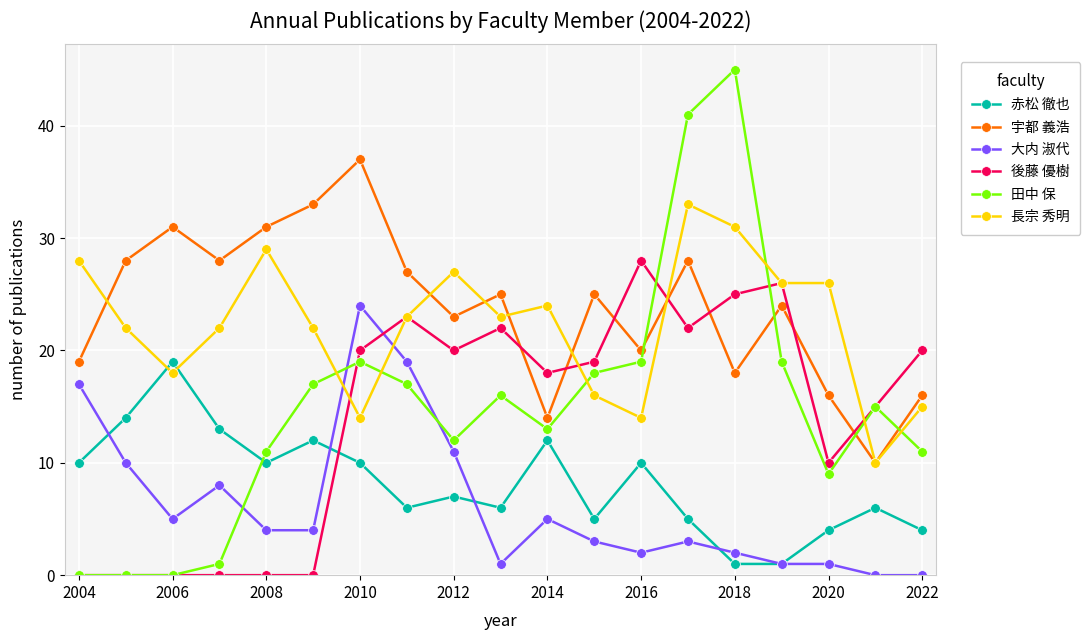

What is the maximum value for 後藤 優樹?

28